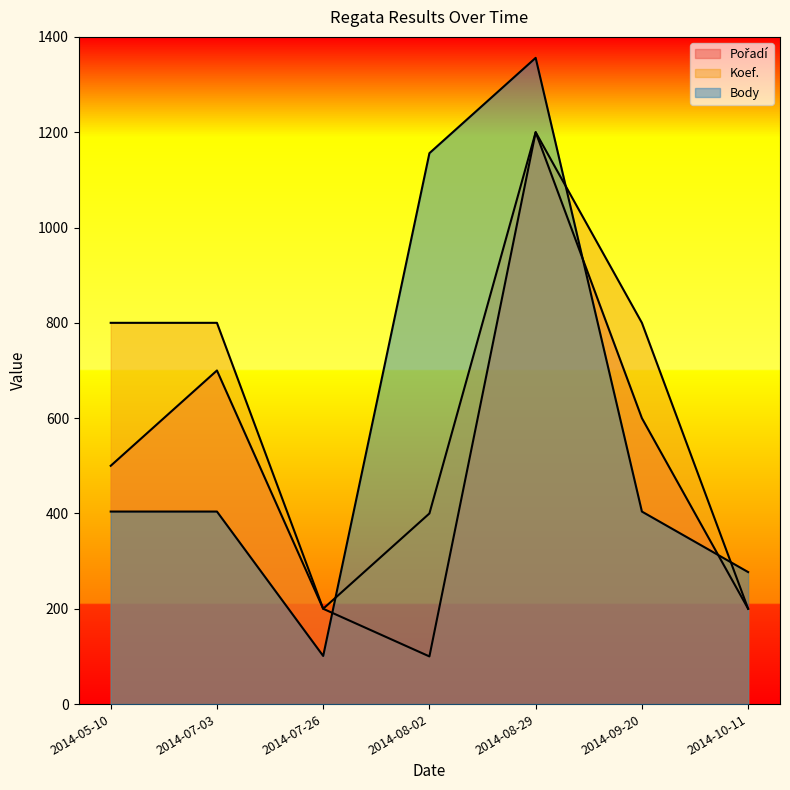

True or false: Pořadí and Koef. cross at least once.

False